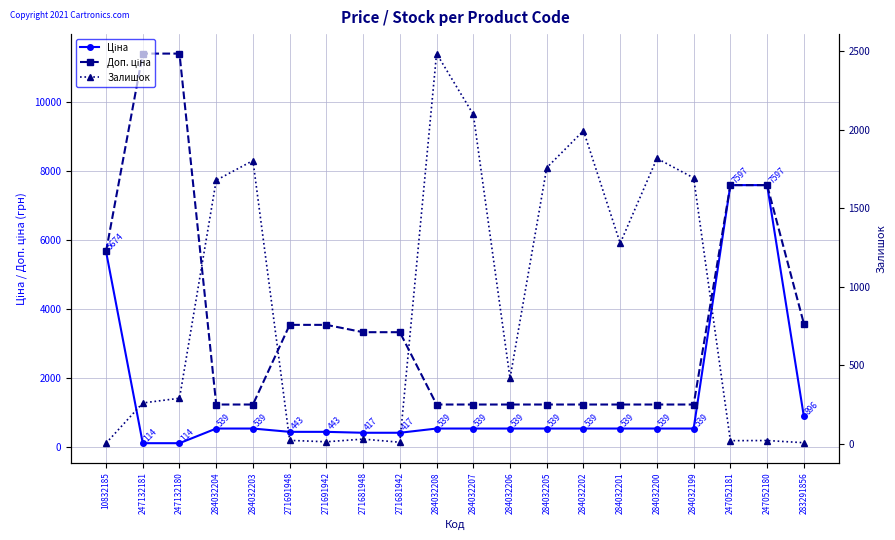

What is the label of the 6th point from the right?

284032201